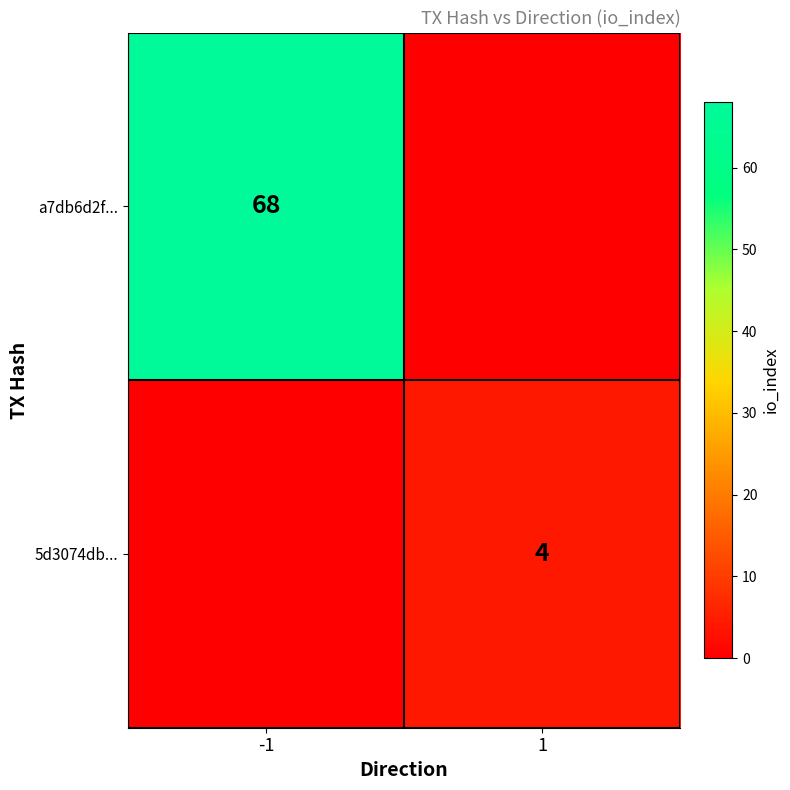

The value of a7db6d2f... at -1 is 68. True or false?

True